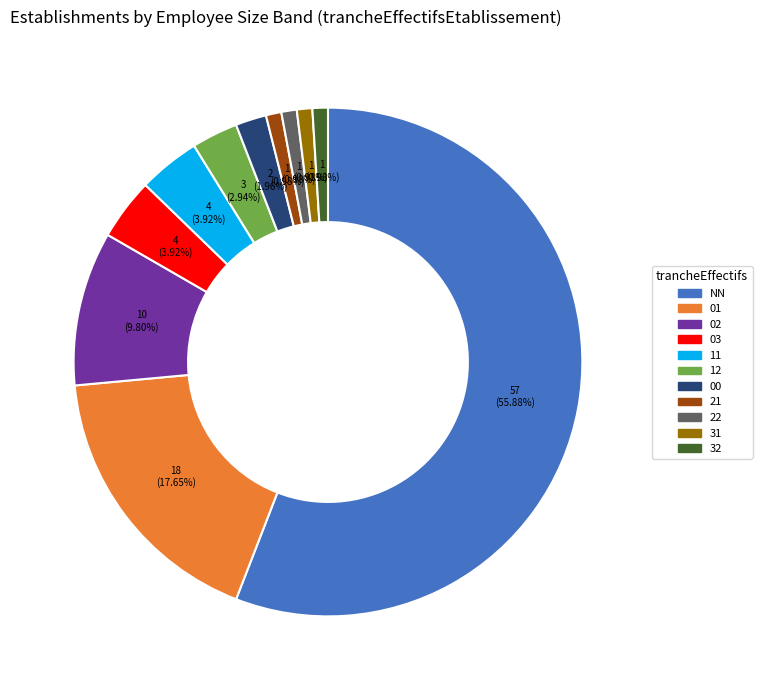

Count the number of slices in the pie.

11